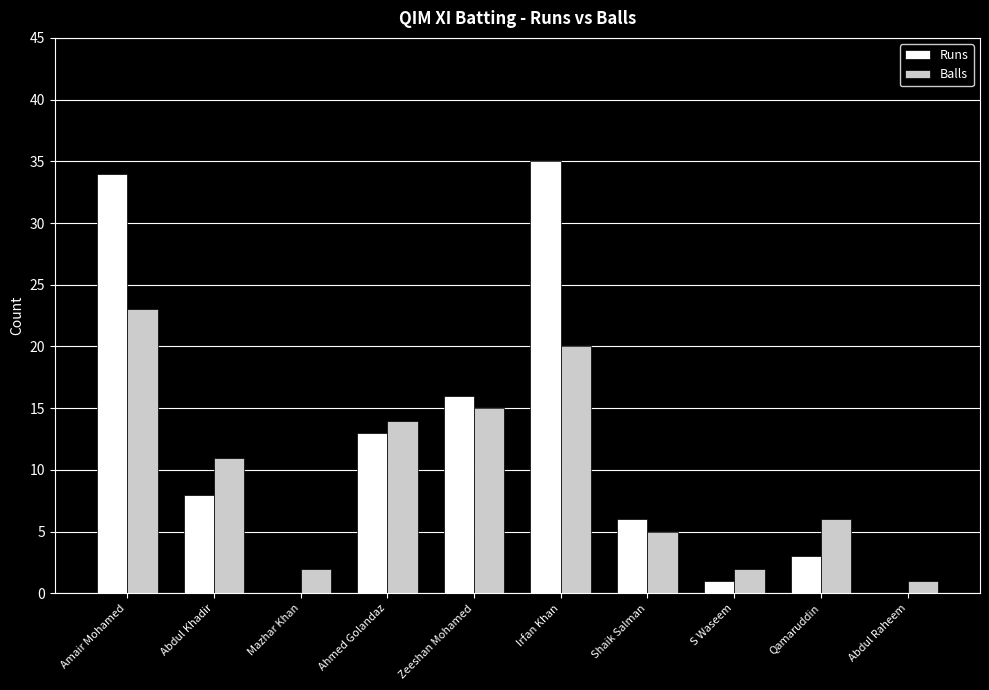

Are the bars grouped side by side (vs. stacked)?

Yes